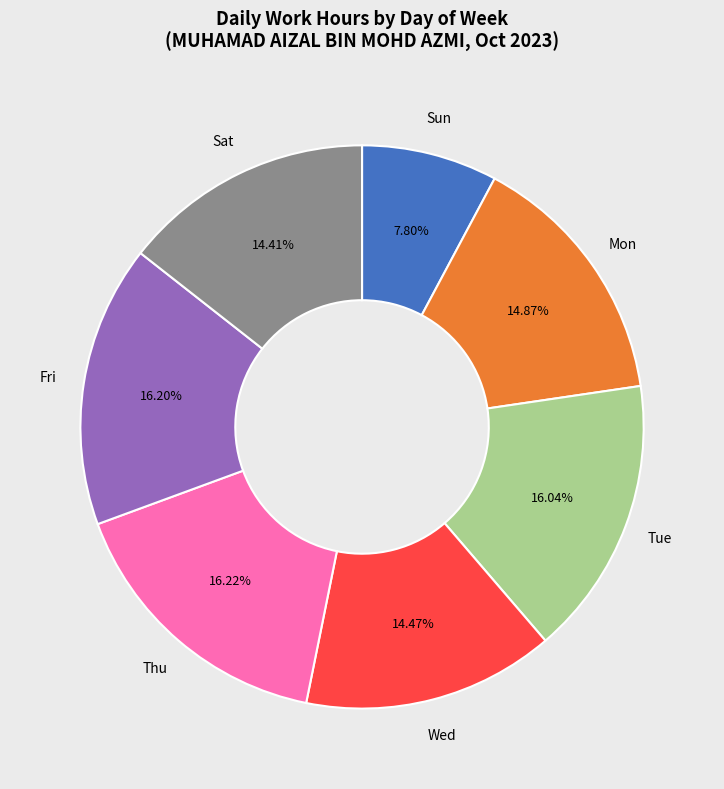

Is Thu the majority of the pie?

No